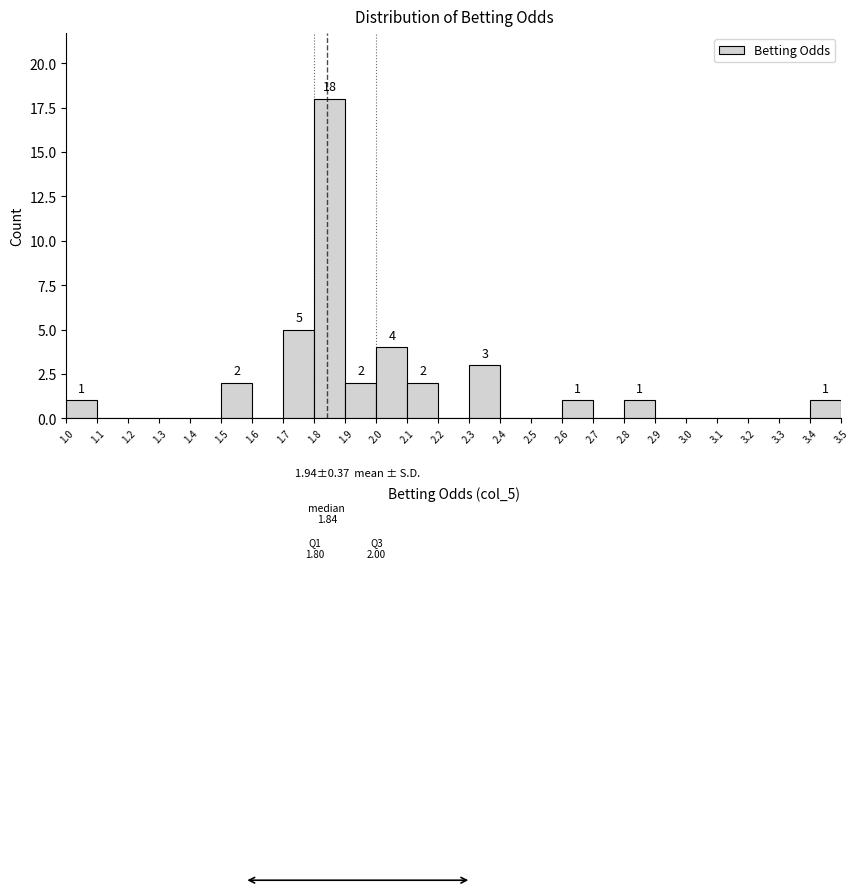

Which range on the x-axis has the tallest bar?

1.8 to 1.9